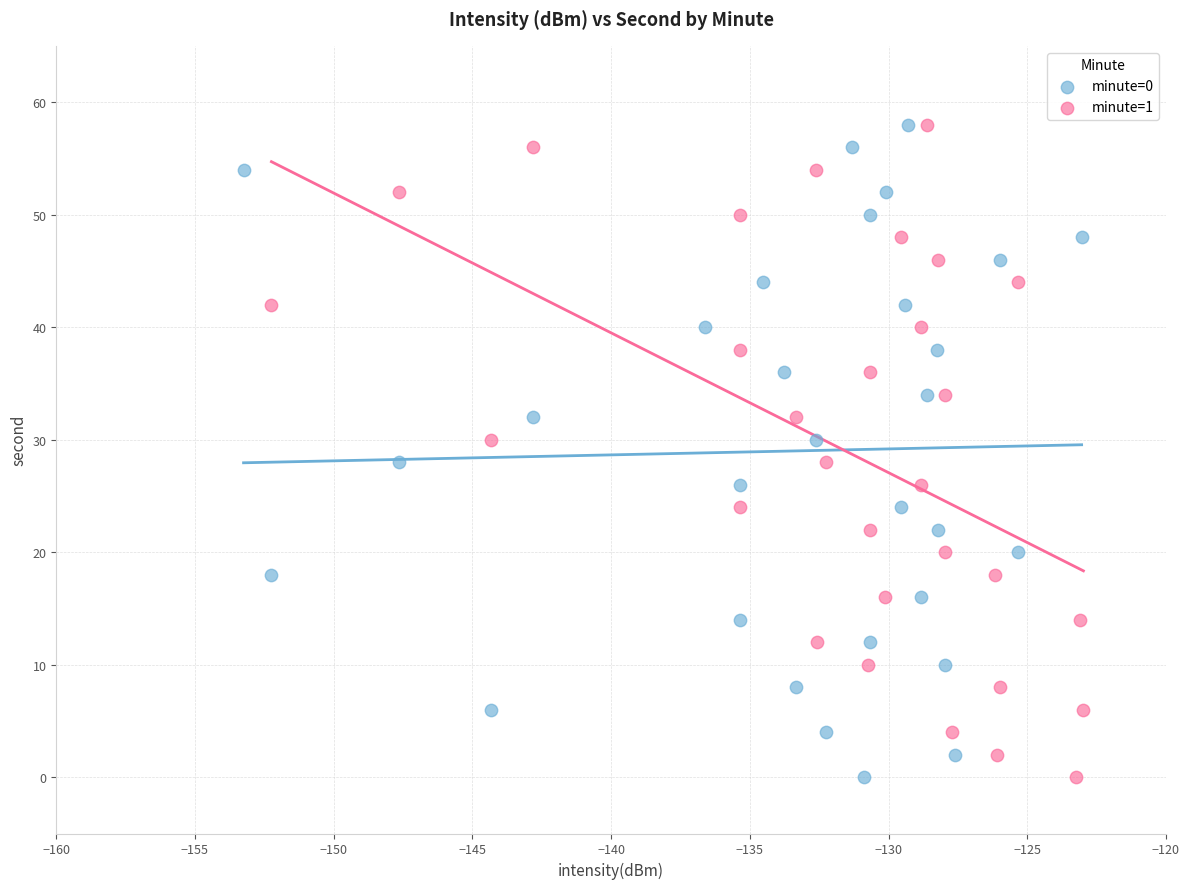

What are all the series names shown in the legend?

minute=0, minute=1